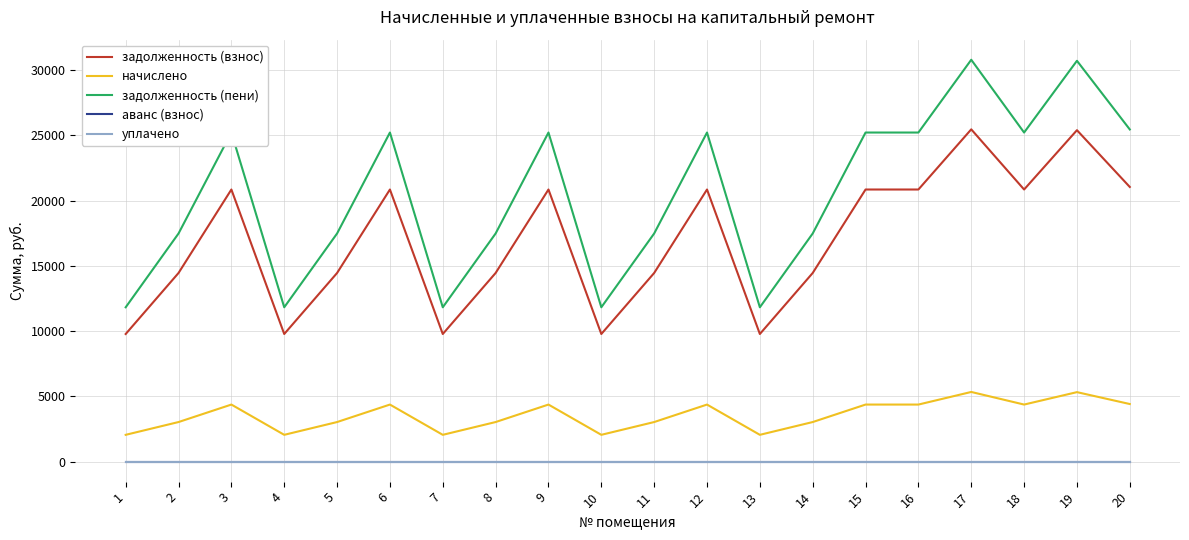

Does the chart have visible grid lines?

Yes